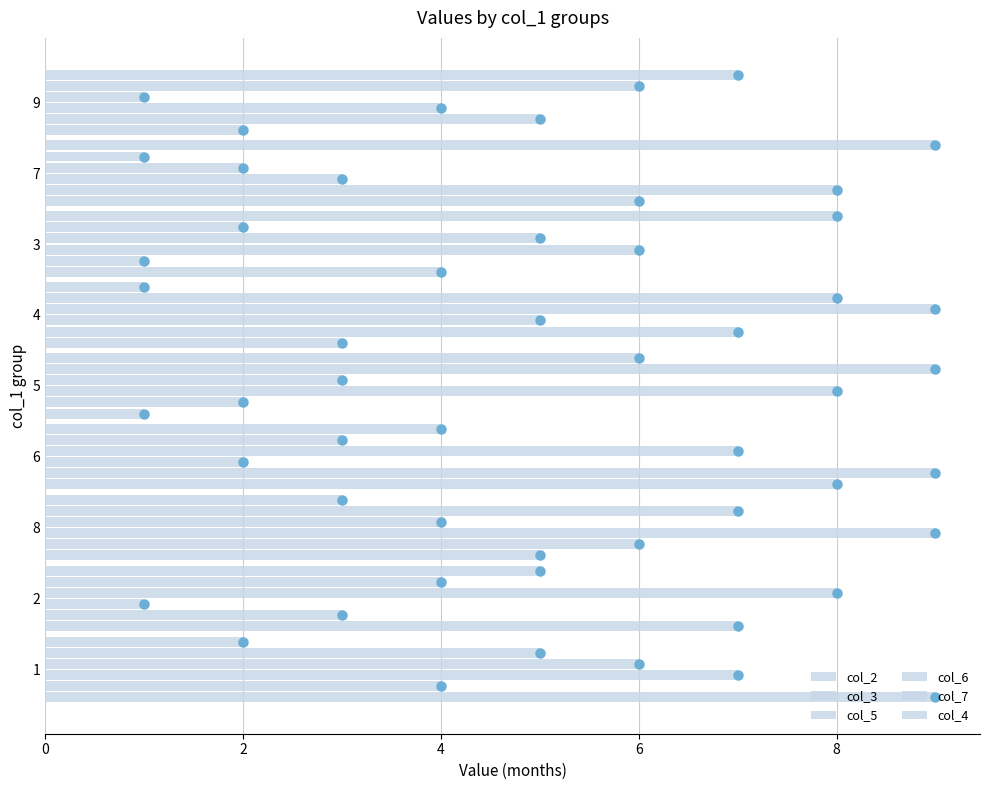

Which series has the widest spread of Y values?

col_2